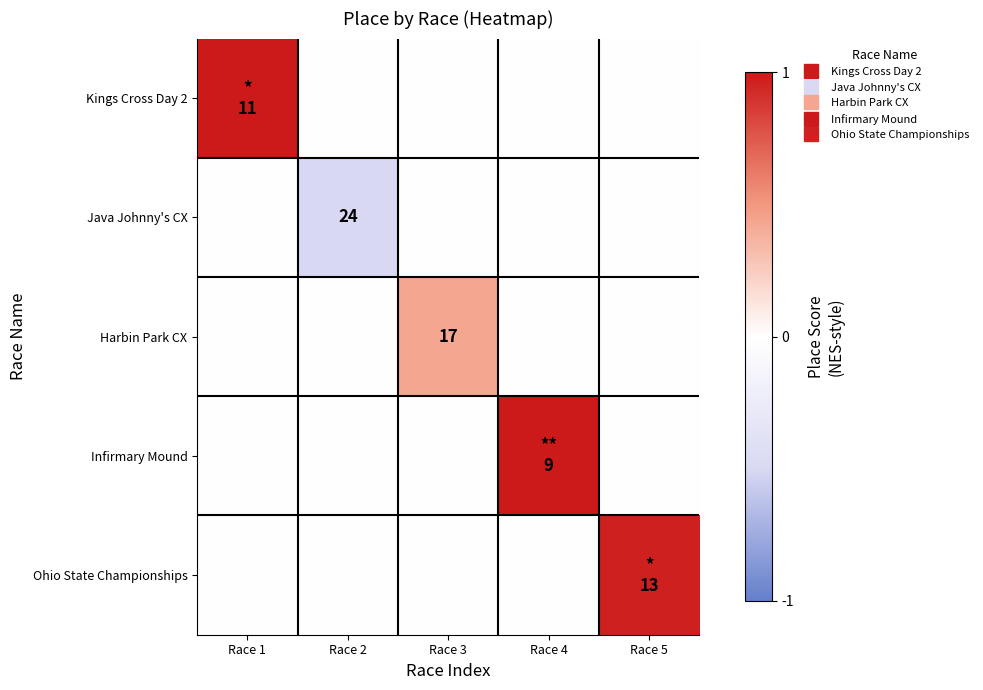

At how many categories does at least one series exceed 0?

4